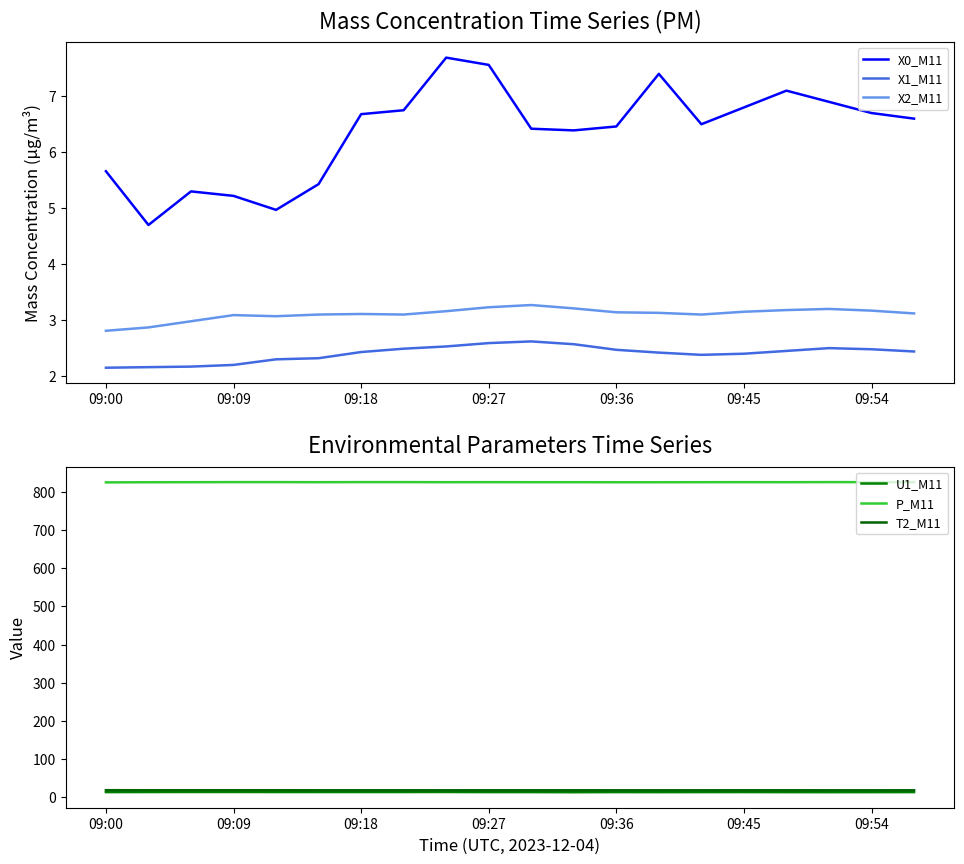

The X1_M11 series shows 1.6 at 09:54. True or false?

False